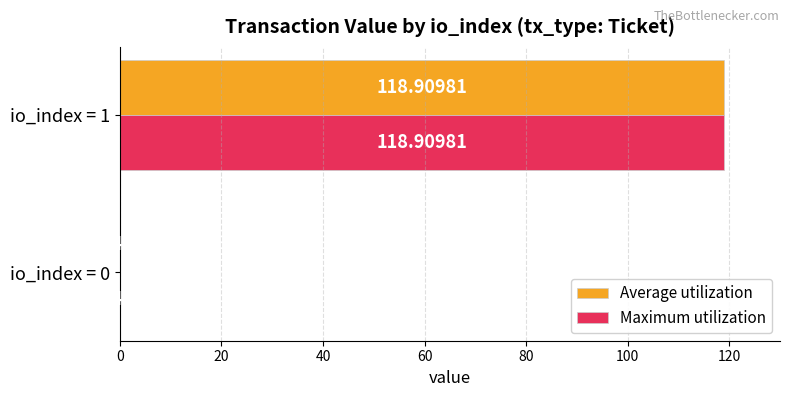

At which category is the sum across all series the highest?

io_index = 1